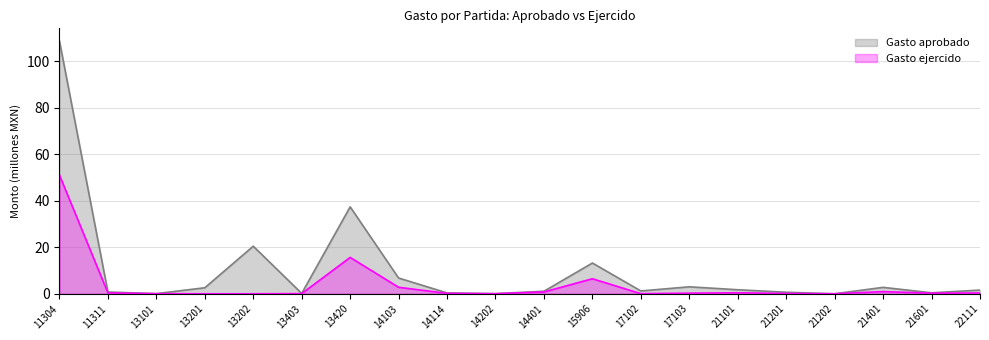

At 13101, list the series in order from smallest to largest.

Gasto ejercido, Gasto aprobado